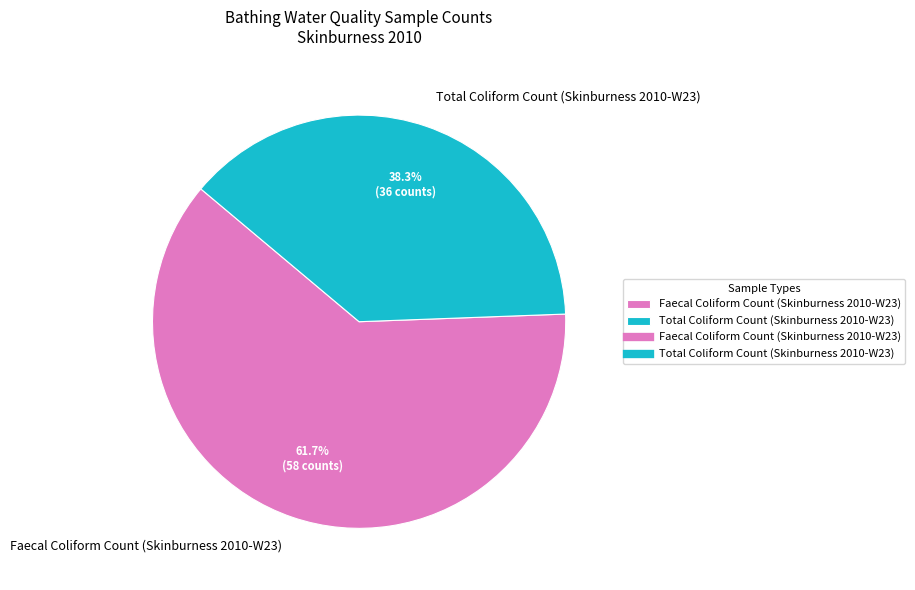

Does Faecal Coliform Count (Skinburness 2010-W23) represent more than half of the total?

Yes